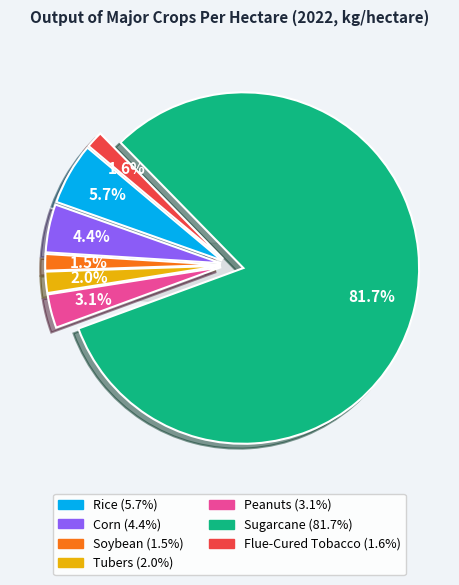

To the nearest percent, what is the difference between the Rice and Peanuts slice percentages?

3%